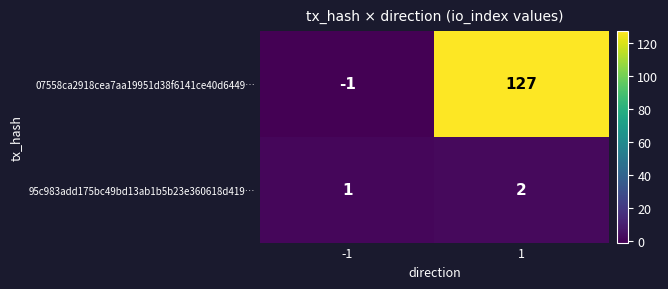

At how many categories does at least one series exceed 108?

1